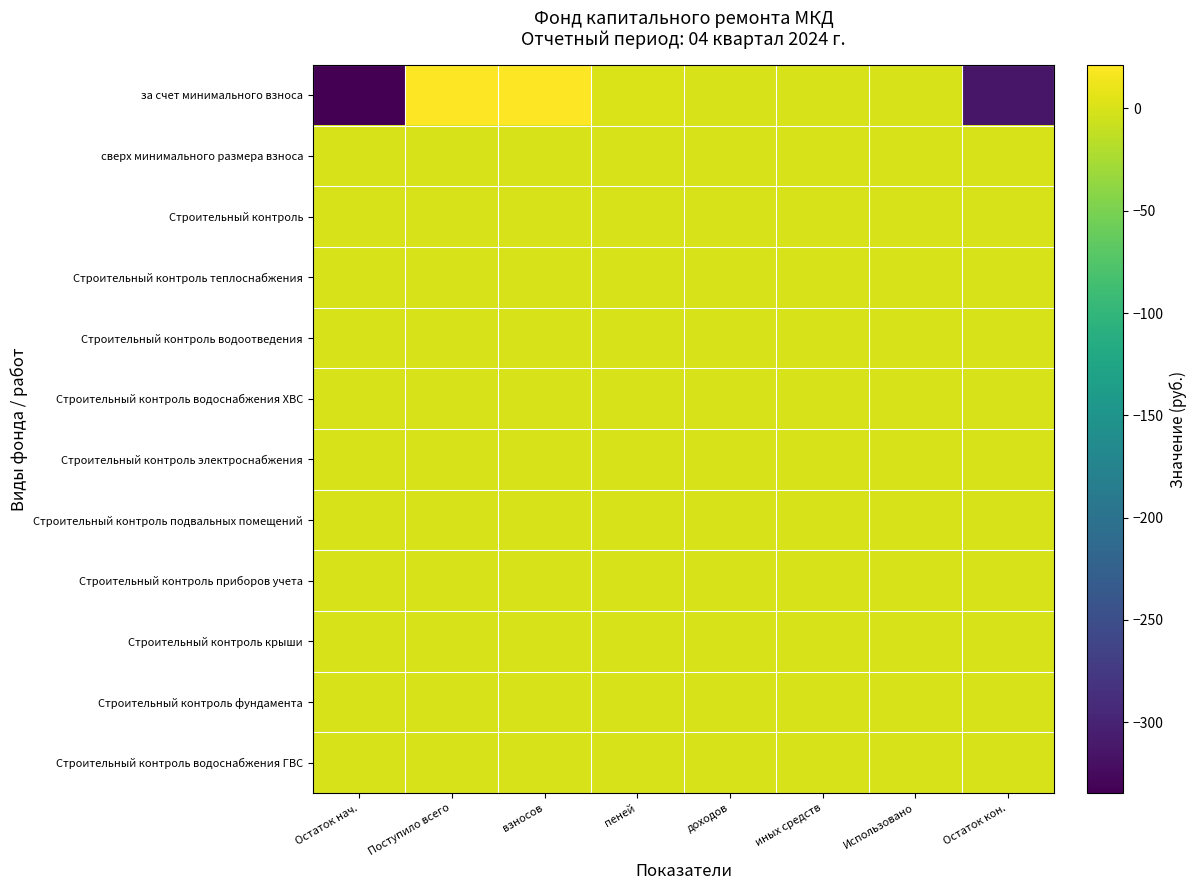

Rank the series by their maximum value, from highest to lowest.

за счет минимального взноса, сверх минимального размера взноса, Строительный контроль, Строительный контроль теплоснабжения, Строительный контроль водоотведения, Строительный контроль водоснабжения ХВС, Строительный контроль электроснабжения, Строительный контроль подвальных помещений, Строительный контроль приборов учета, Строительный контроль крыши, Строительный контроль фундамента, Строительный контроль водоснабжения ГВС